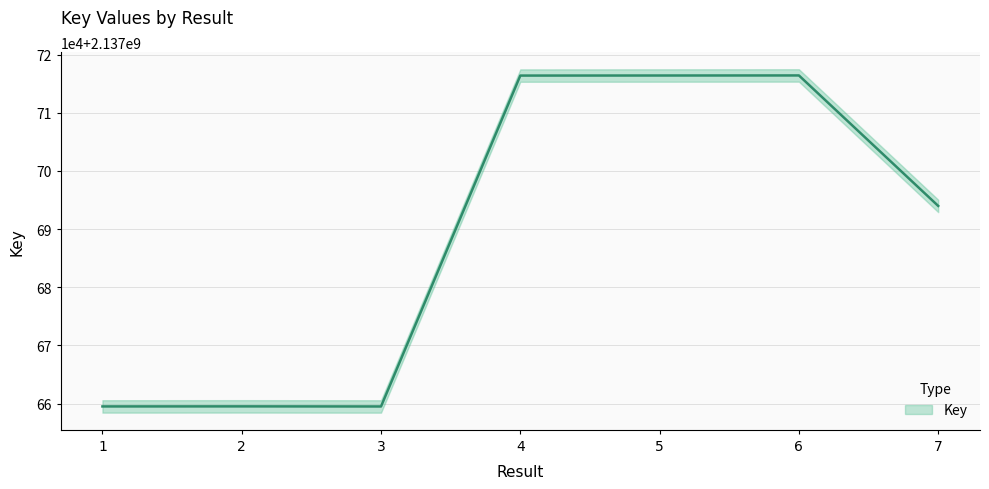

Where is the data nearest to the value 2137687948?

7